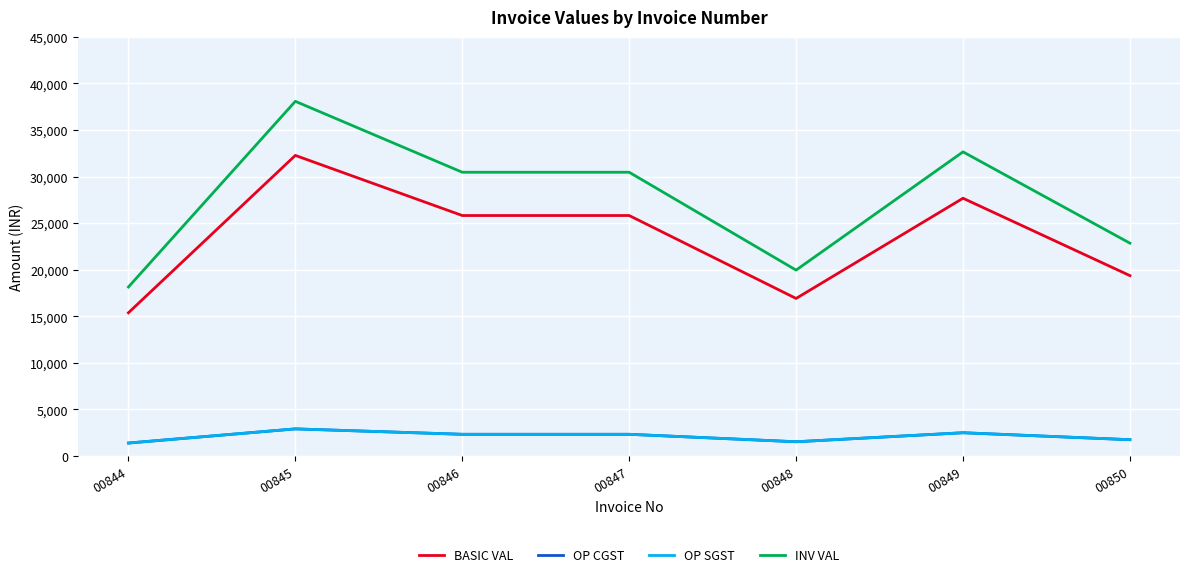

True or false: BASIC VAL and OP CGST intersect in this chart.

False